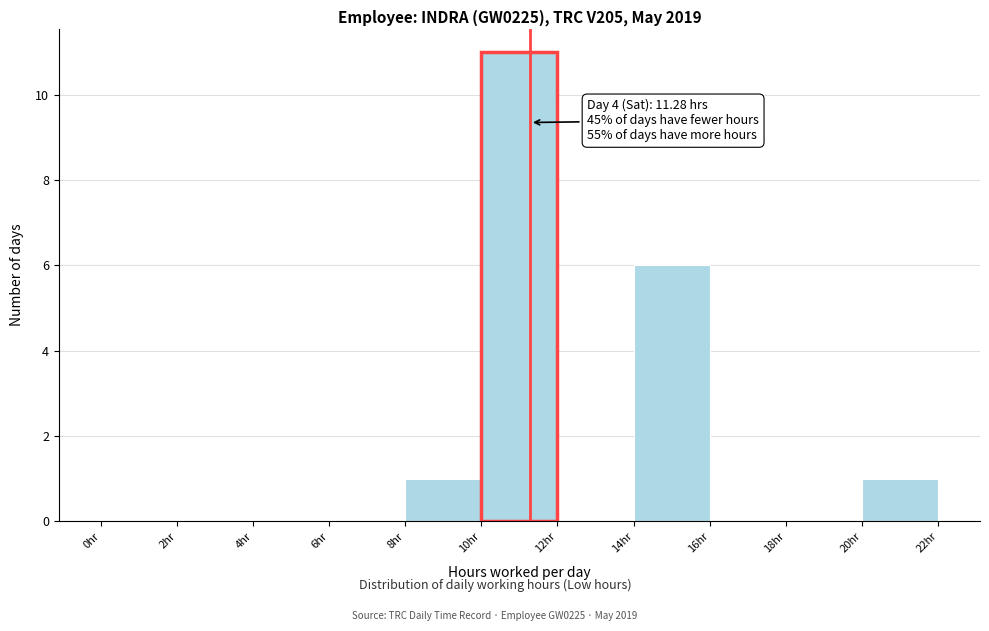

Which range on the x-axis has the tallest bar?

10 to 12